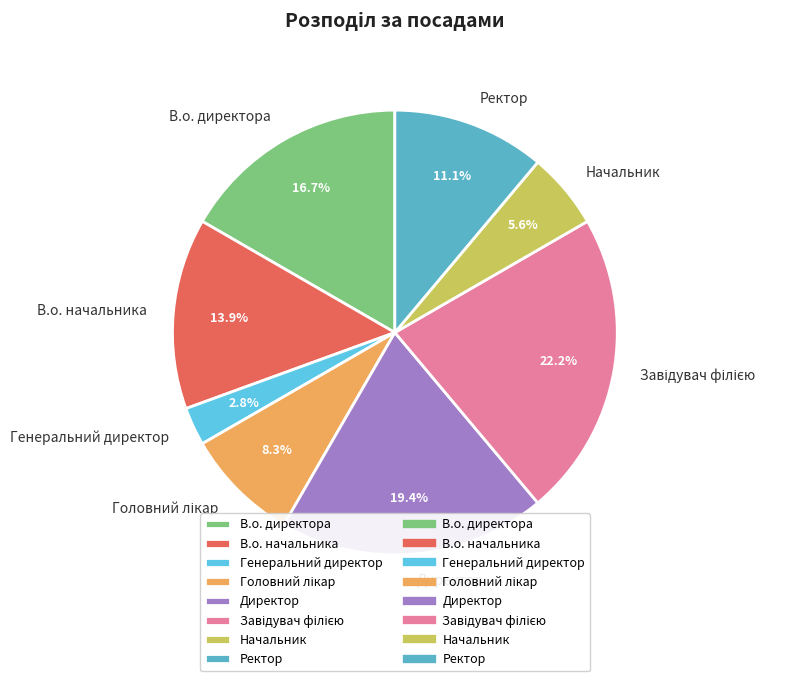

What is the ratio of the value at Начальник to the value at Ректор?

0.5